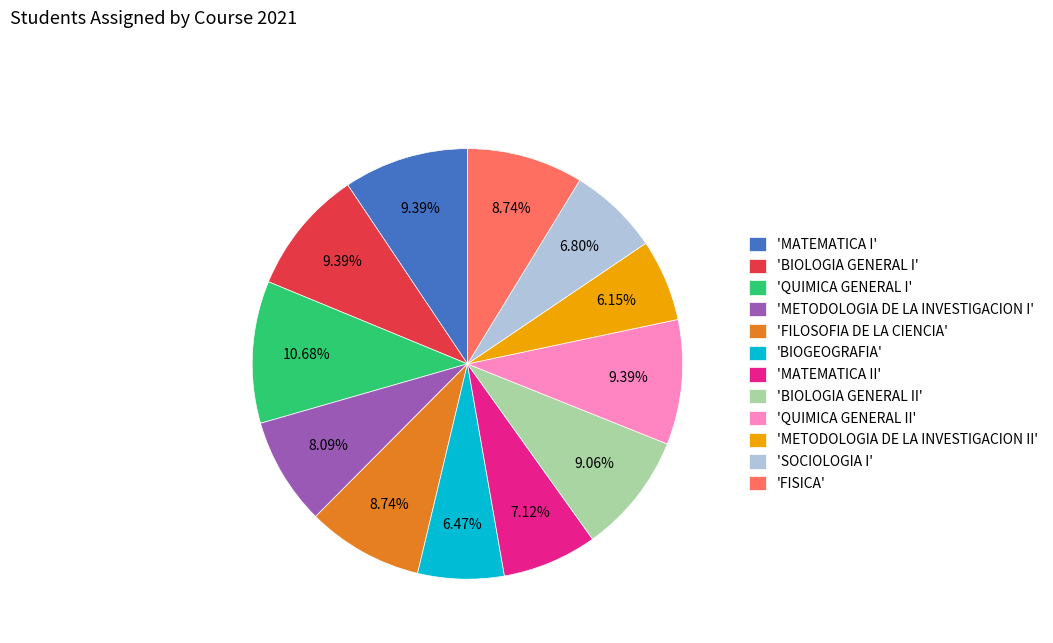

What is the largest slice in the pie chart?

'QUIMICA GENERAL I'